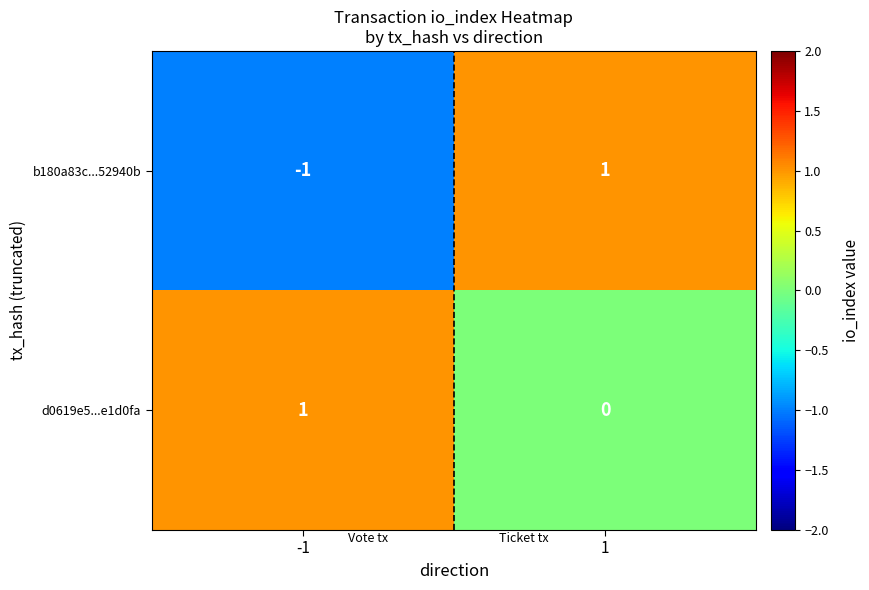

Rank the categories by b180a83c...52940b value from lowest to highest.

-1, 1